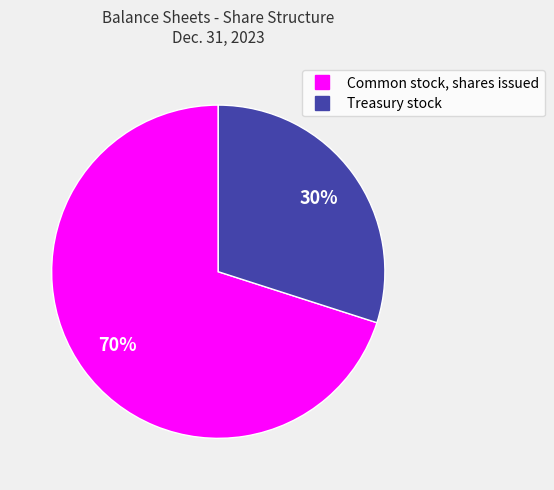

To the nearest percent, what is the average slice percentage?

50%